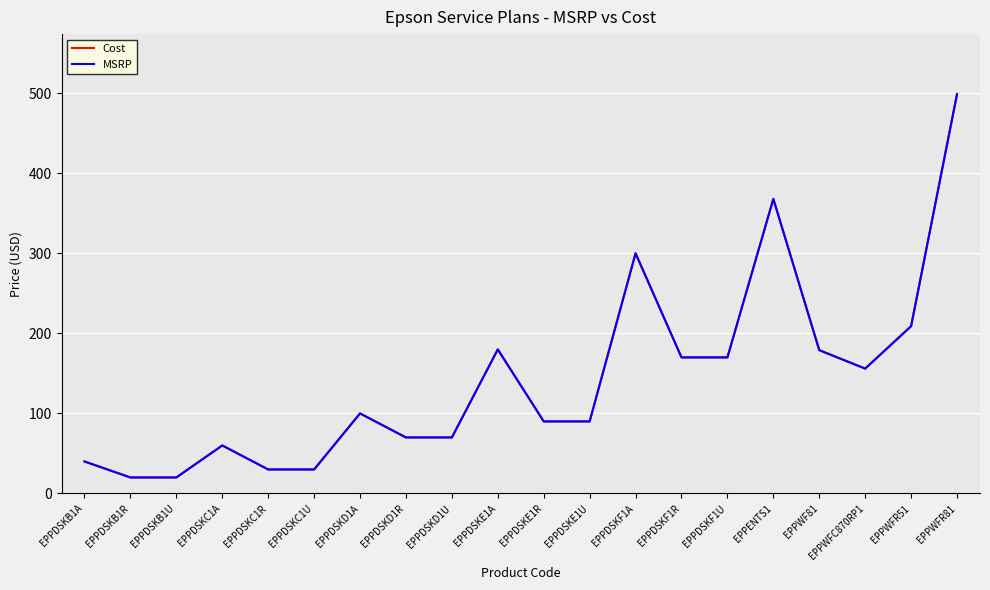

Is this an area chart (filled region under the line)?

No